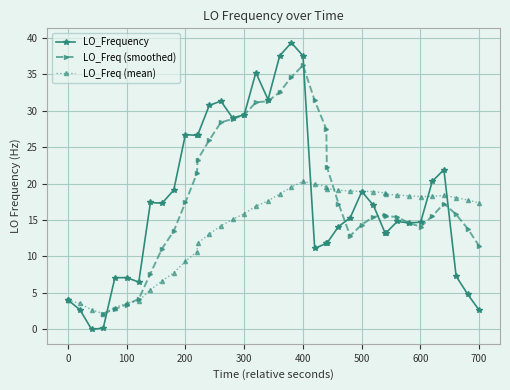

What is the maximum value for LO_Frequency?

39.3